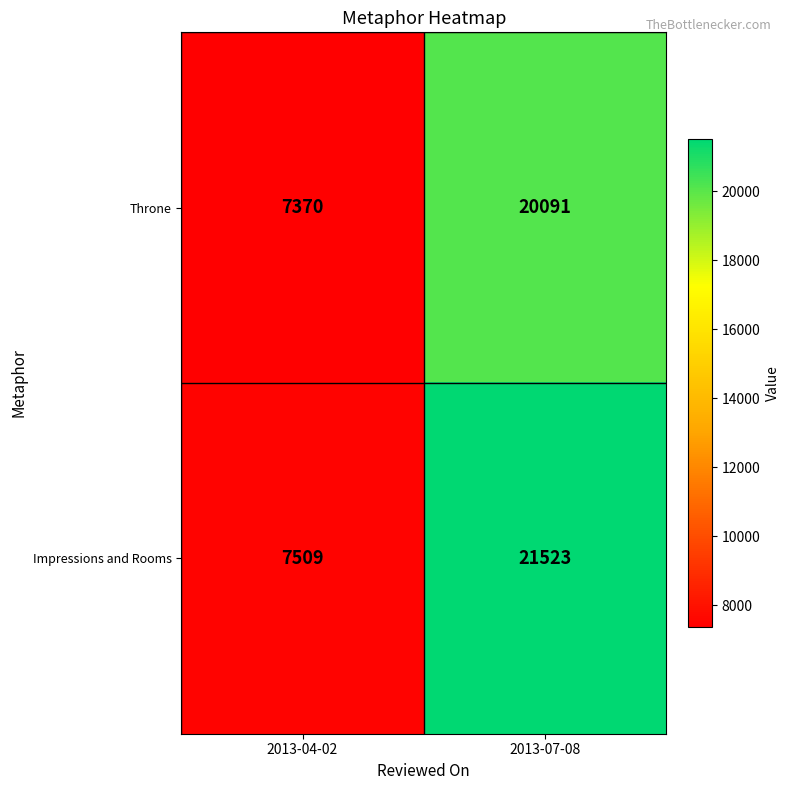

What is the sum of all Throne values?

27461